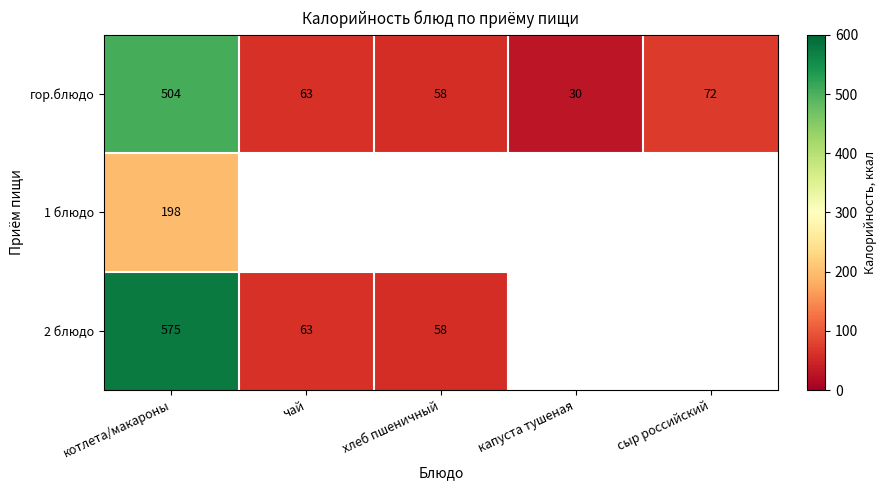

What is the maximum value for гор.блюдо?

504